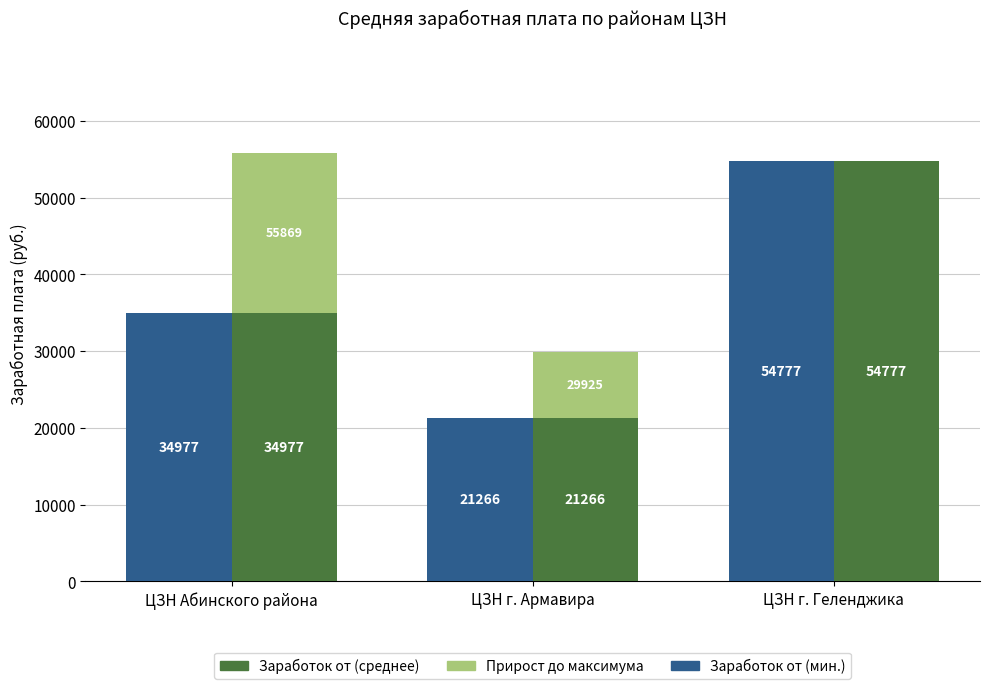

What is the sum of the Заработок от values at ЦЗН г. Геленджика and ЦЗН г. Армавира?

76043